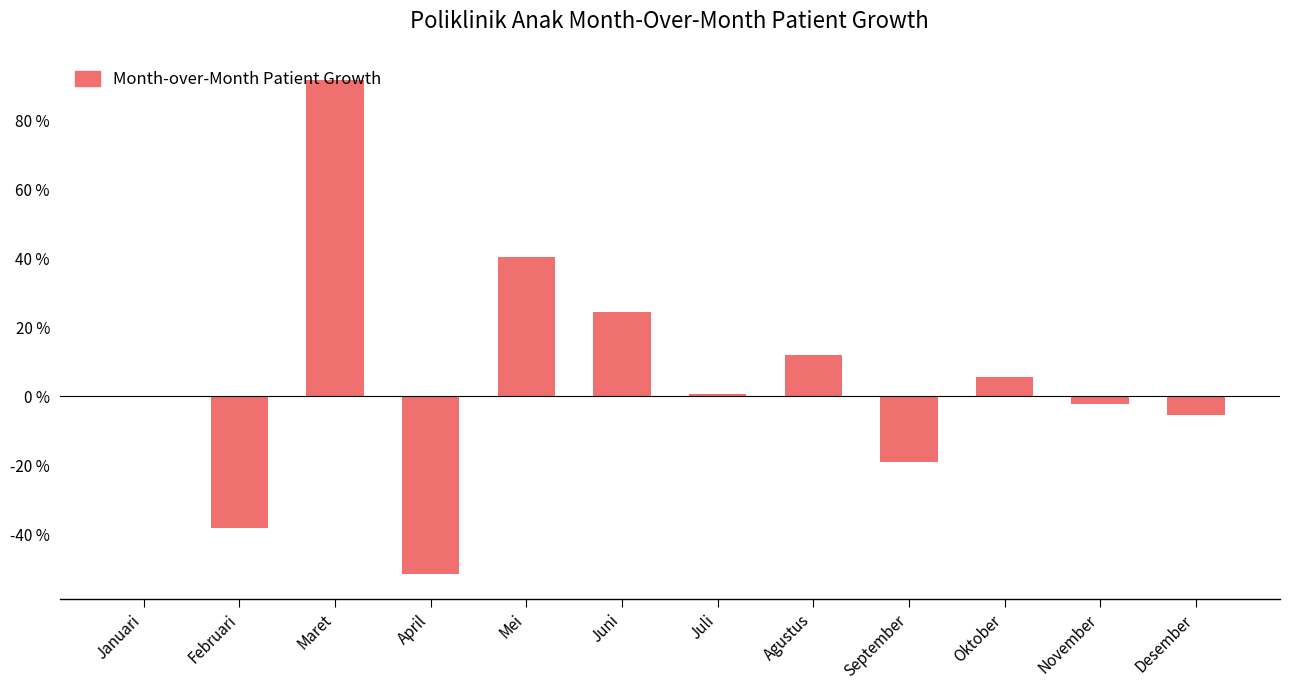

What is the approximate value at Mei?

40.4